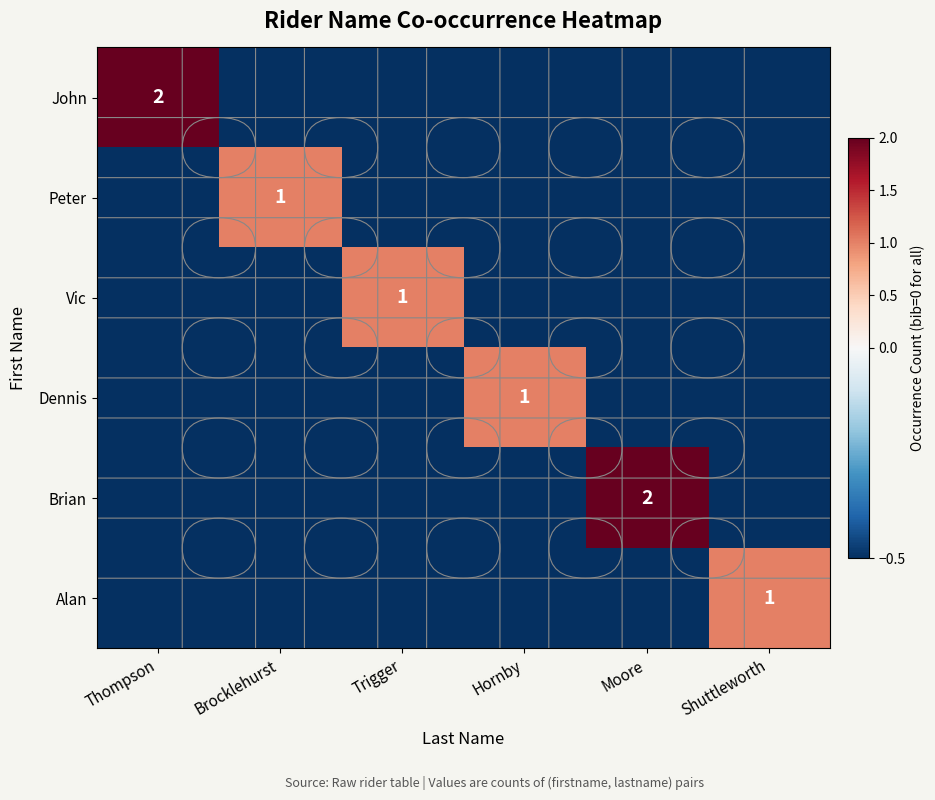

Rank the series at Trigger from highest to lowest value.

Vic, John, Peter, Dennis, Brian, Alan